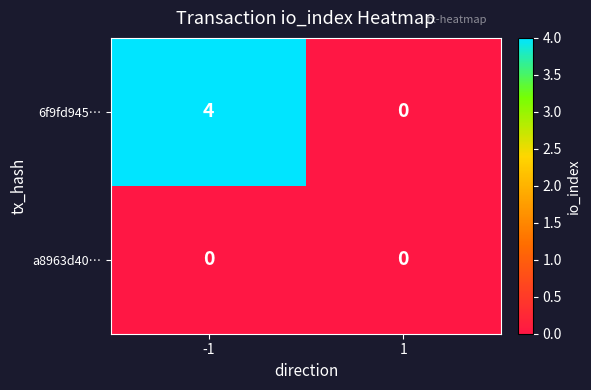

Reading left to right, extract all data points from this chart.

6f9fd945…: -1=4	1=0
a8963d40…: -1=0	1=0